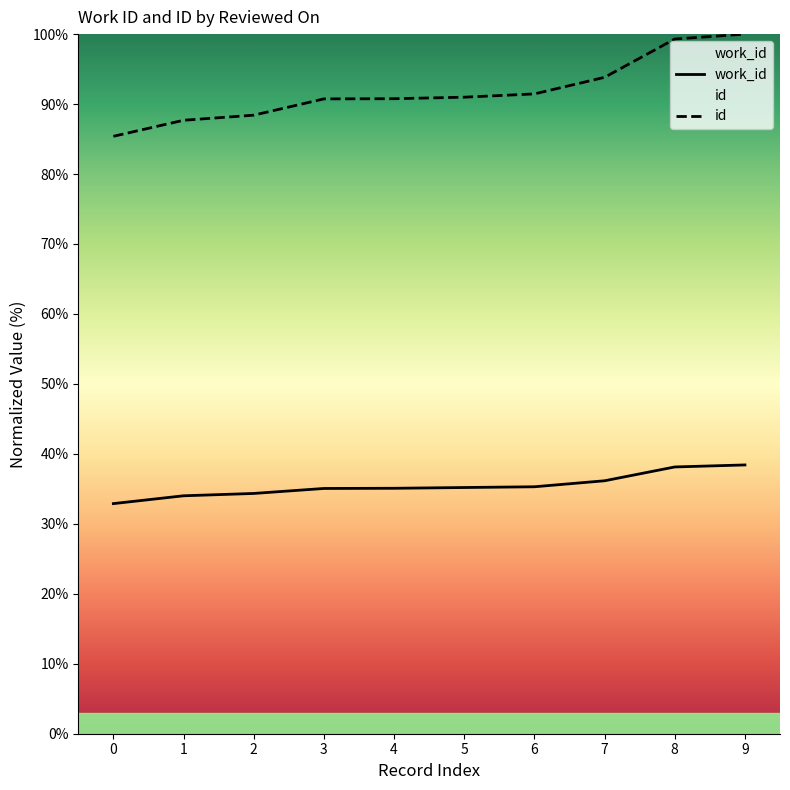

What is the difference between the maximum and minimum values in the work_id series?

5.5